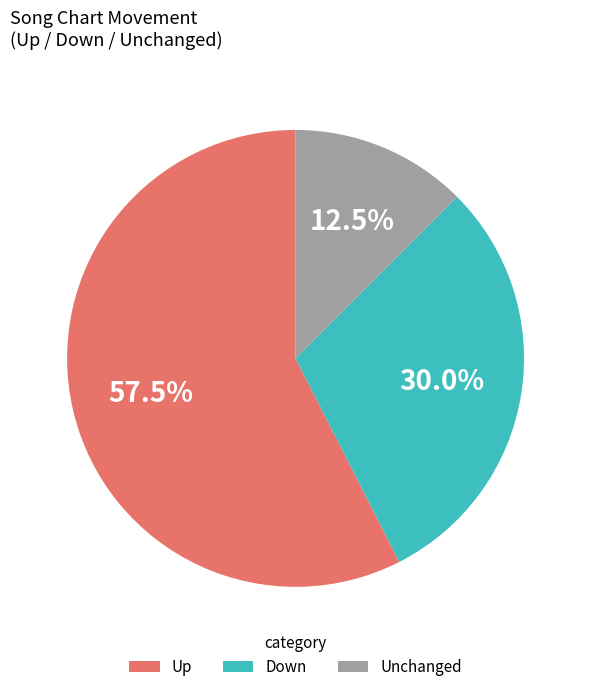

Is the sum of Down and Unchanged greater than half?

No